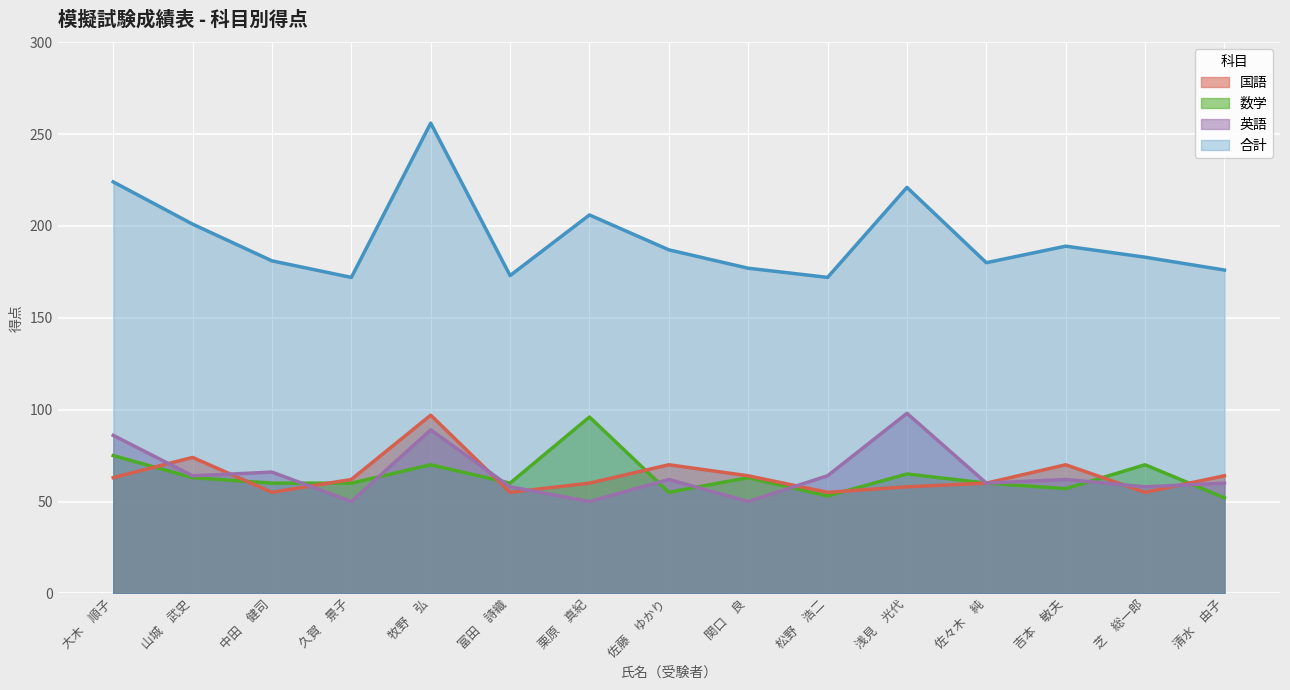

The 国語 series shows 62 at 久賀　景子. True or false?

True